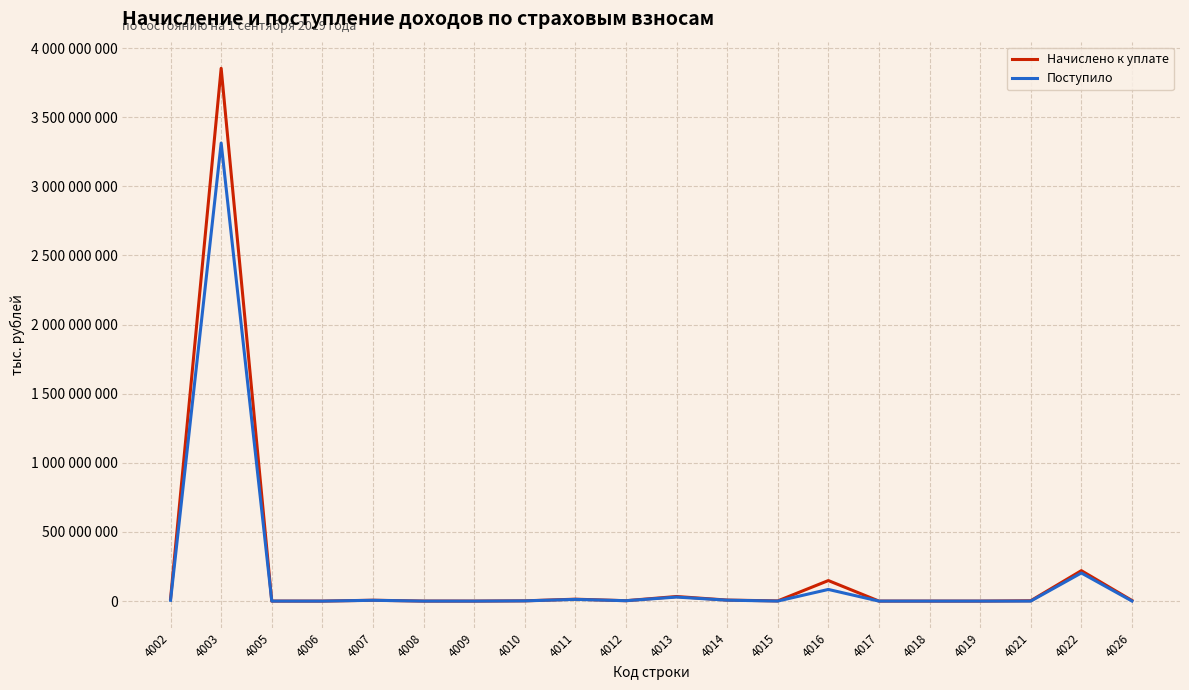

Is this an area chart (filled region under the line)?

No